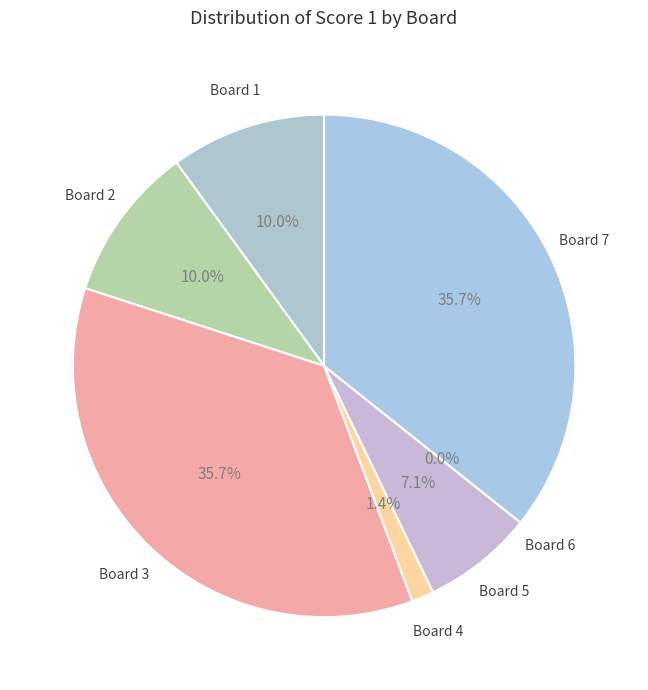

Do 1 and 7 together represent more than half of the pie?

No